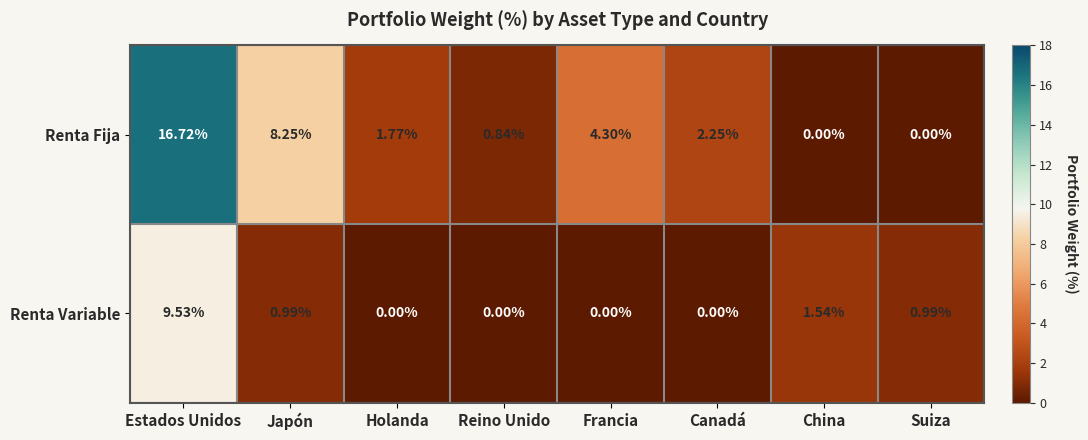

Which series has the largest range (max minus min)?

Renta Fija